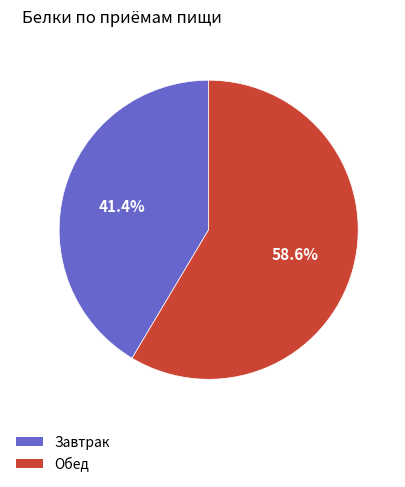

What is the majority slice?

Обед